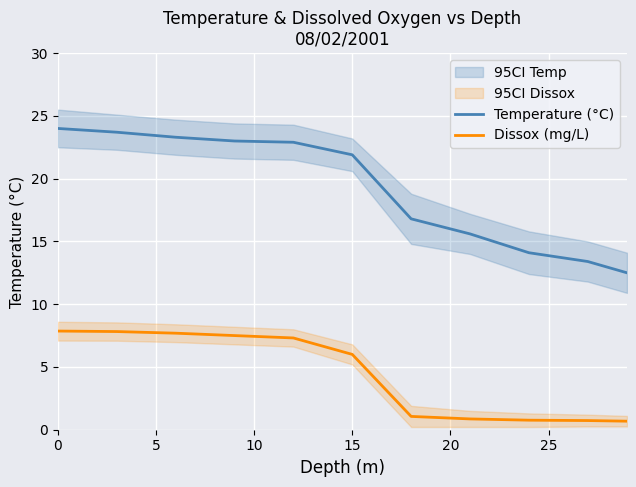

True or false: Temperature (°C) and Dissox (mg/L) cross at least once.

False